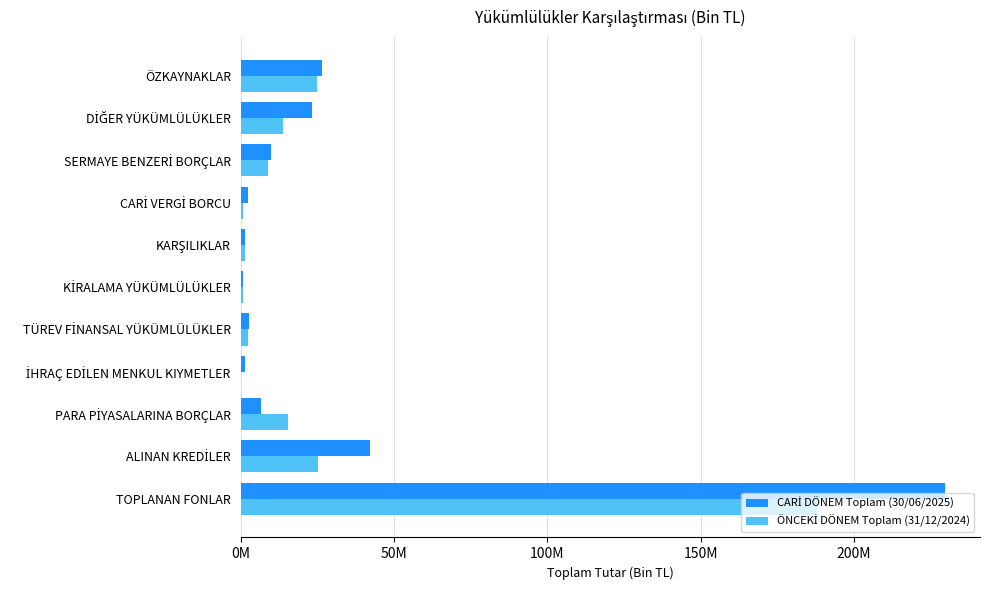

At how many categories does at least one series exceed 181244295?

1